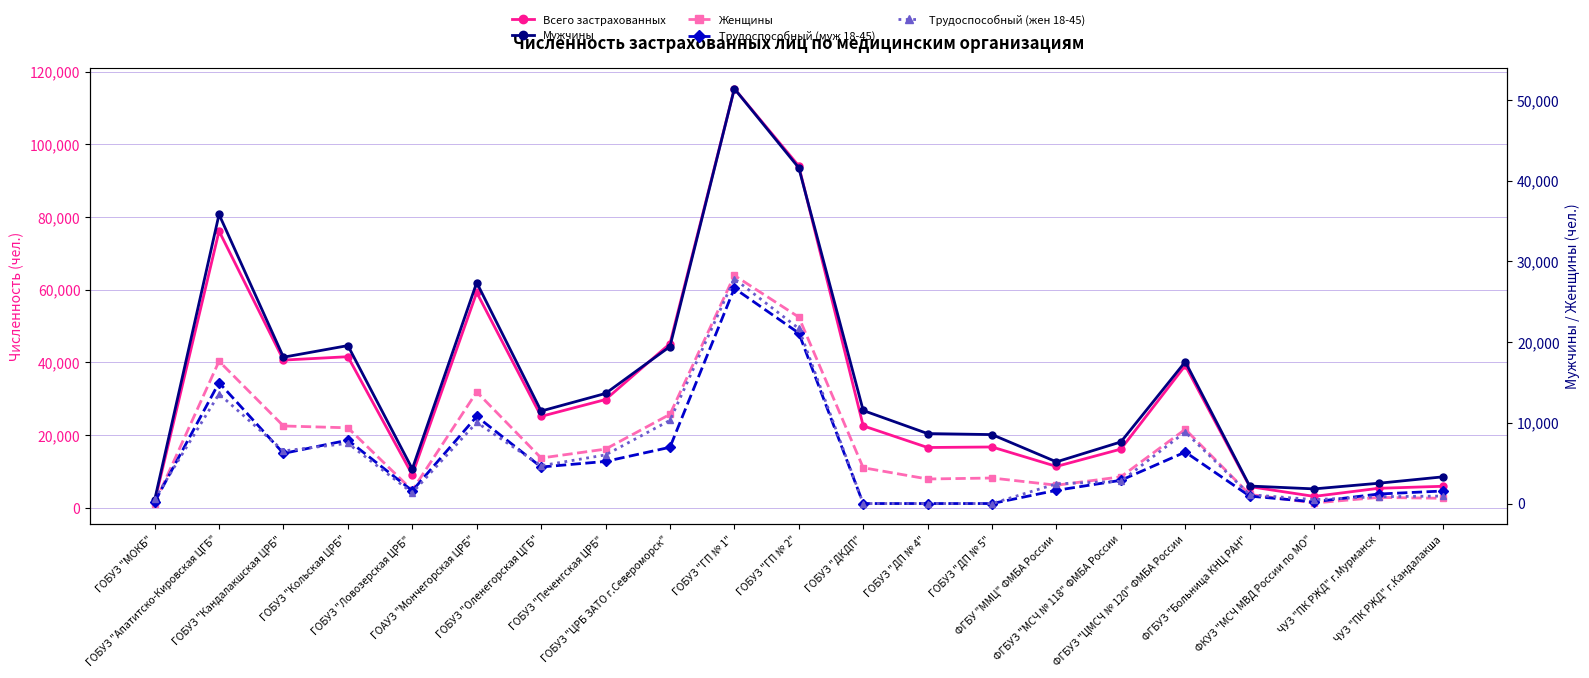

At ФКУЗ "МСЧ МВД России по МО", list the series in order from smallest to largest.

Трудоспособный (муж 18-45), Трудоспособный (жен 18-45), Женщины, Мужчины, Всего застрахованных